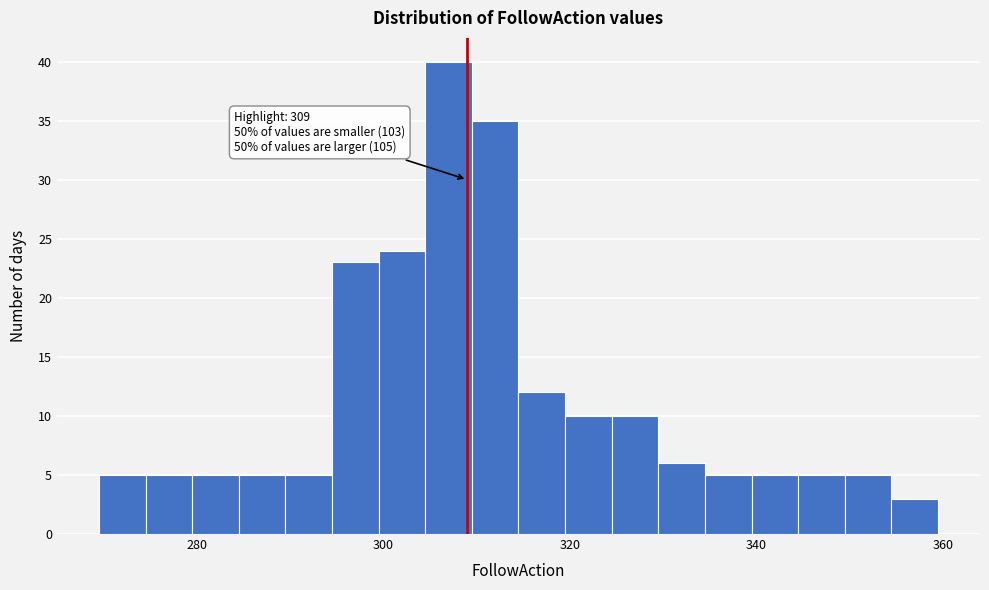

Around what value on the x-axis is the tallest bar? Give the approximate position of its centre, as read against the axis.

308